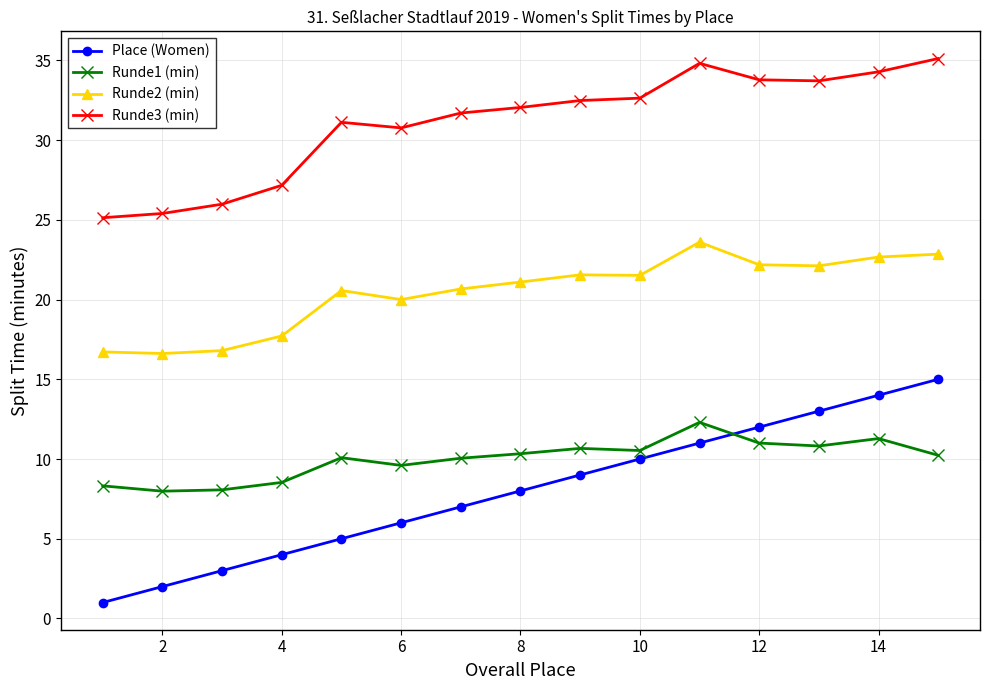

What is the average value of the Runde1 (min) series?

10.0